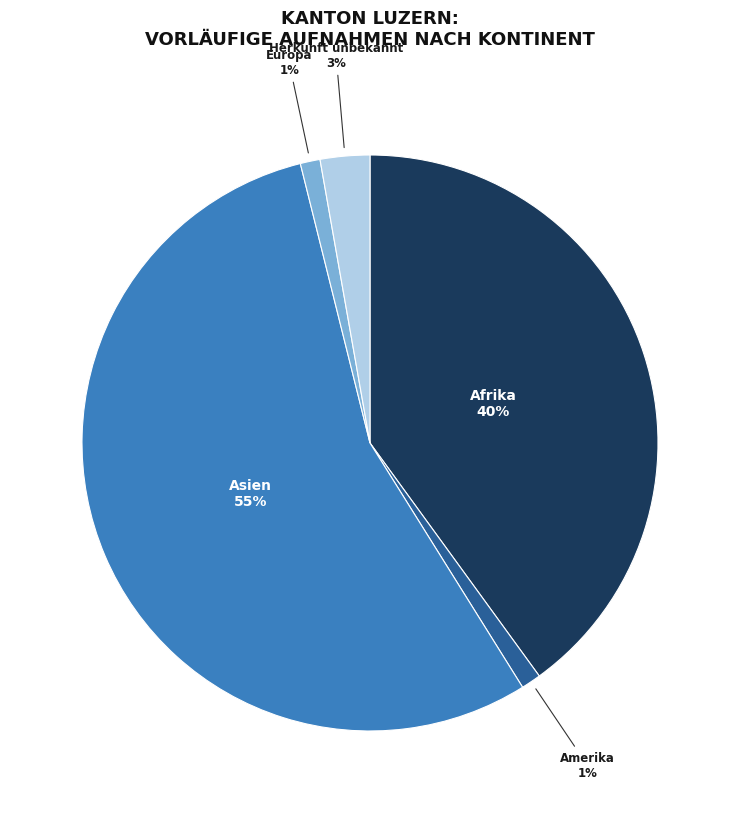

Is the sum of Herkunft unbekannt and Asien greater than half?

Yes